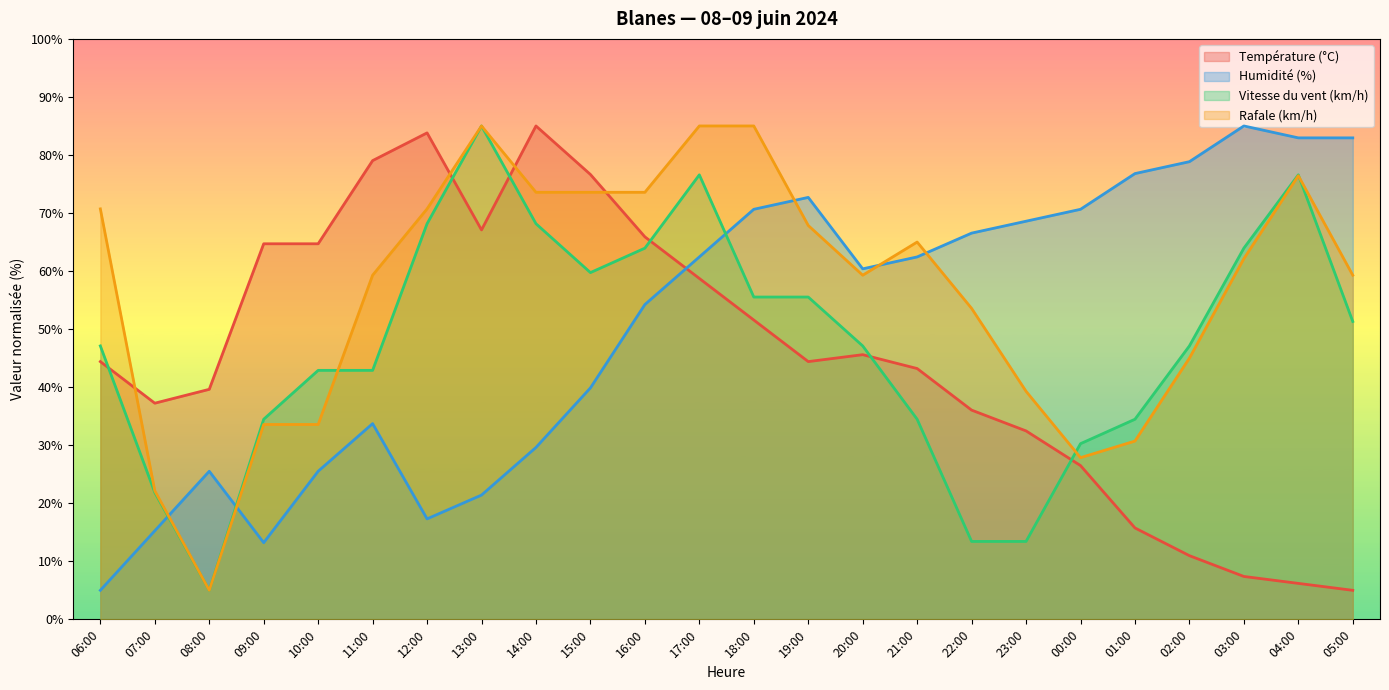

Reading right to left, what are all the values shown in this chart?

Température (°C): 5.0	6.2	7.4	11.0	15.7	26.5	32.5	36.0	43.2	45.6	44.4	51.6	58.7	65.9	76.6	85.0	67.1	83.8	79.0	64.7	64.7	39.6	37.2	44.4
Humidité (%): 82.9	82.9	85.0	78.8	76.8	70.6	68.6	66.5	62.4	60.4	72.7	70.6	62.4	54.2	39.9	29.6	21.4	17.3	33.7	25.5	13.2	25.5	15.3	5.0
Vitesse du vent (km/h): 51.3	76.6	63.9	47.1	34.5	30.3	13.4	13.4	34.5	47.1	55.5	55.5	76.6	63.9	59.7	68.2	85.0	68.2	42.9	42.9	34.5	5.0	21.8	47.1
Rafale (km/h): 59.3	76.4	62.1	45.0	30.7	27.9	39.3	53.6	65.0	59.3	67.9	85.0	85.0	73.6	73.6	73.6	85.0	70.7	59.3	33.6	33.6	5.0	22.1	70.7